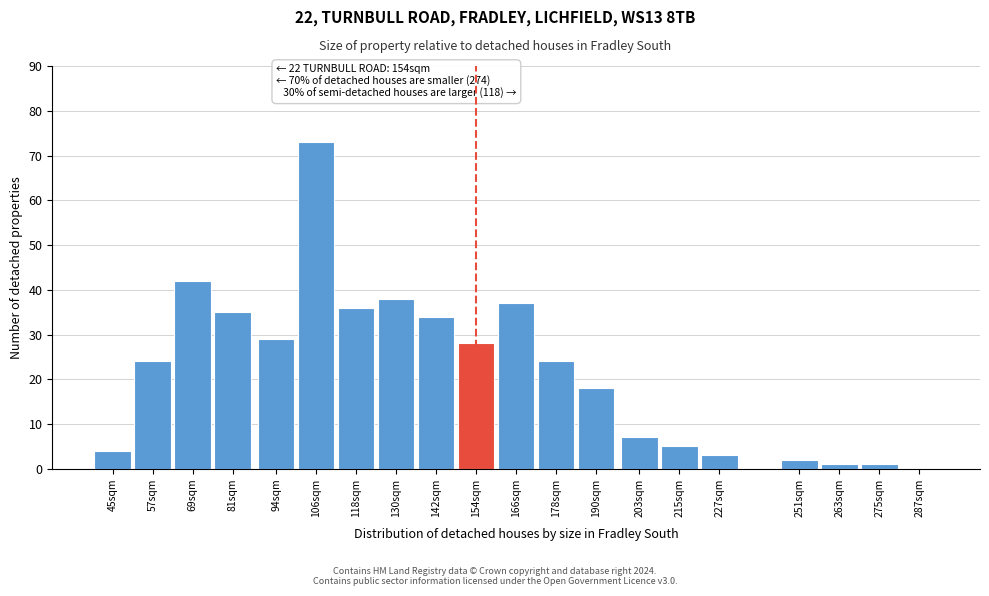

Reading left to right, what are all the values shown in this chart?

45sqm=4	57sqm=24	69sqm=42	81sqm=35	94sqm=29	106sqm=73	118sqm=36	130sqm=38	142sqm=34	154sqm=28	166sqm=37	178sqm=24	190sqm=18	203sqm=7	215sqm=5	227sqm=3	251sqm=2	263sqm=1	275sqm=1	287sqm=0